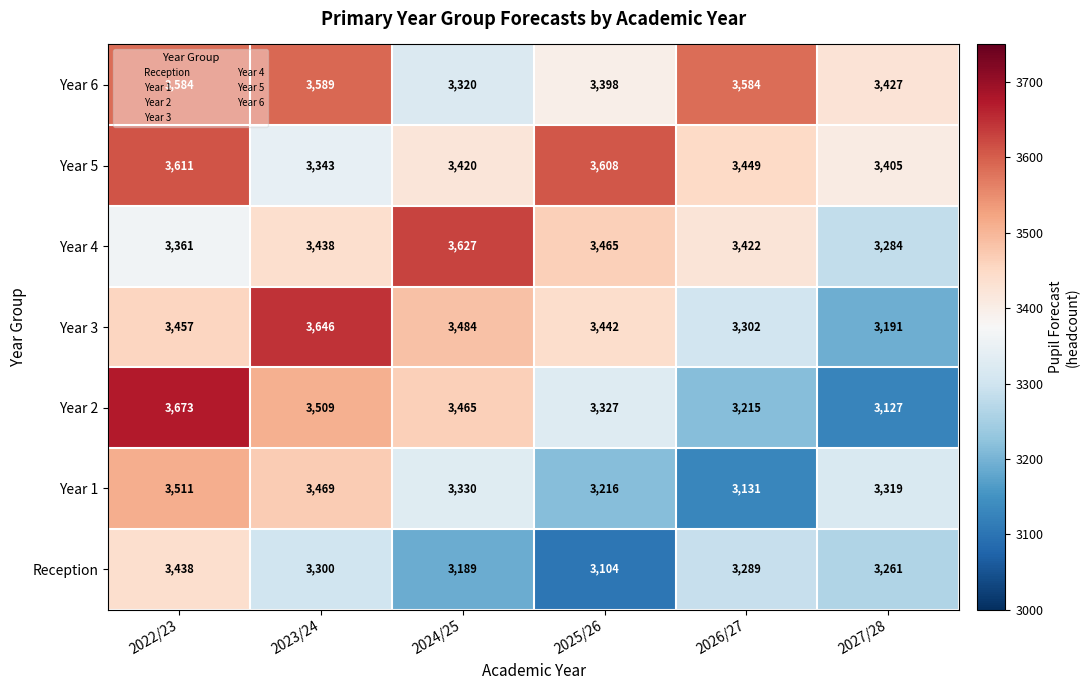

The value of Reception at 2023/24 is 3300. True or false?

True